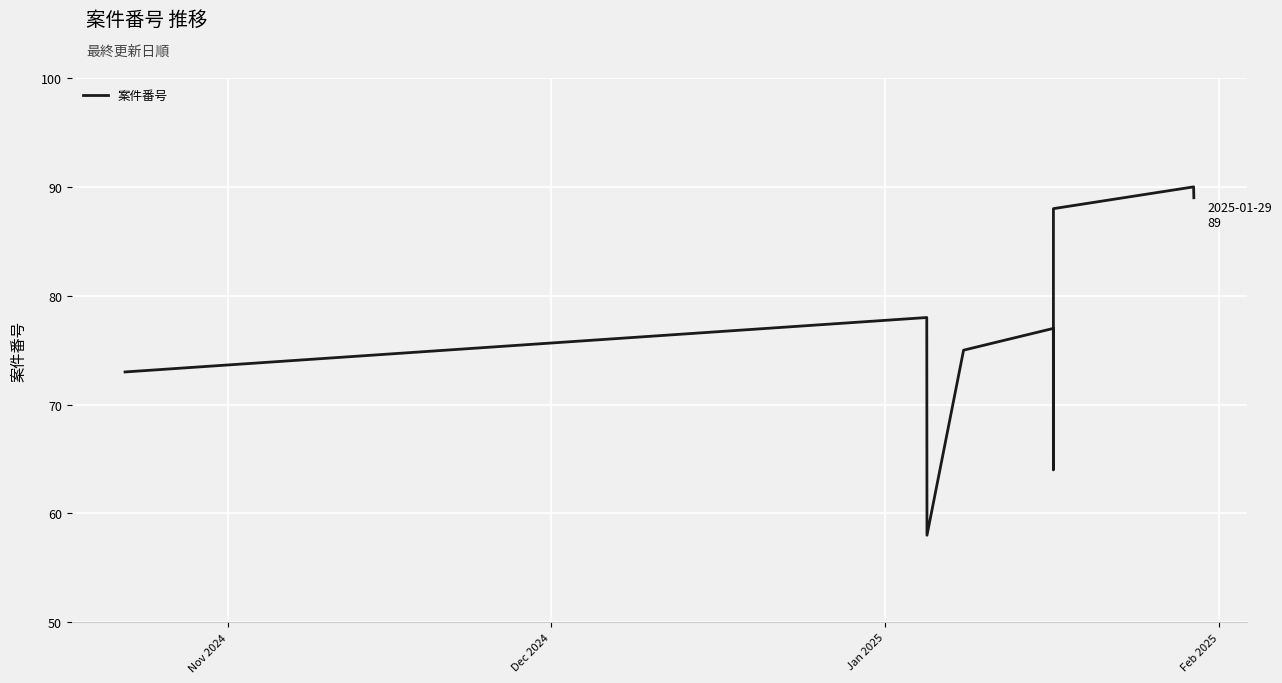

True or false: there are more than 2 points higher than both neighbors.

True